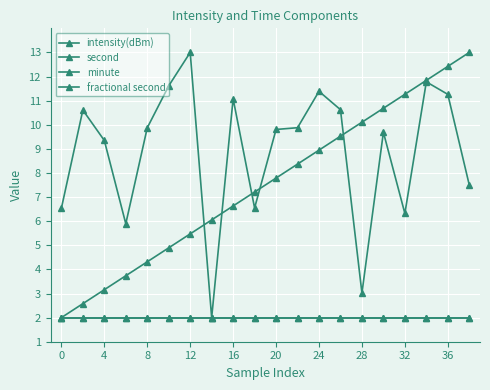

True or false: minute and fractional second intersect in this chart.

False